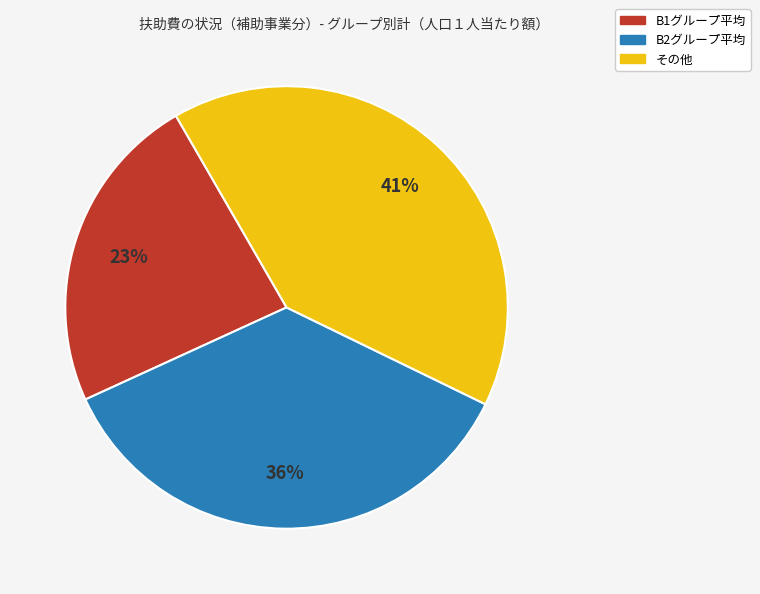

To the nearest percent, what is the average slice percentage?

33%